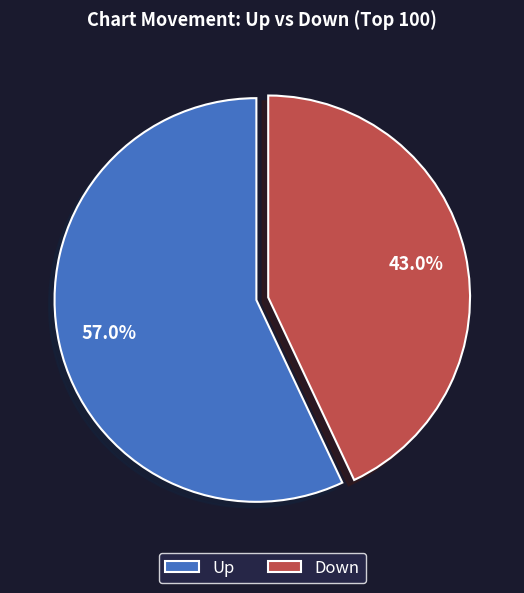

Rank the categories by value from lowest to highest.

Down, Up